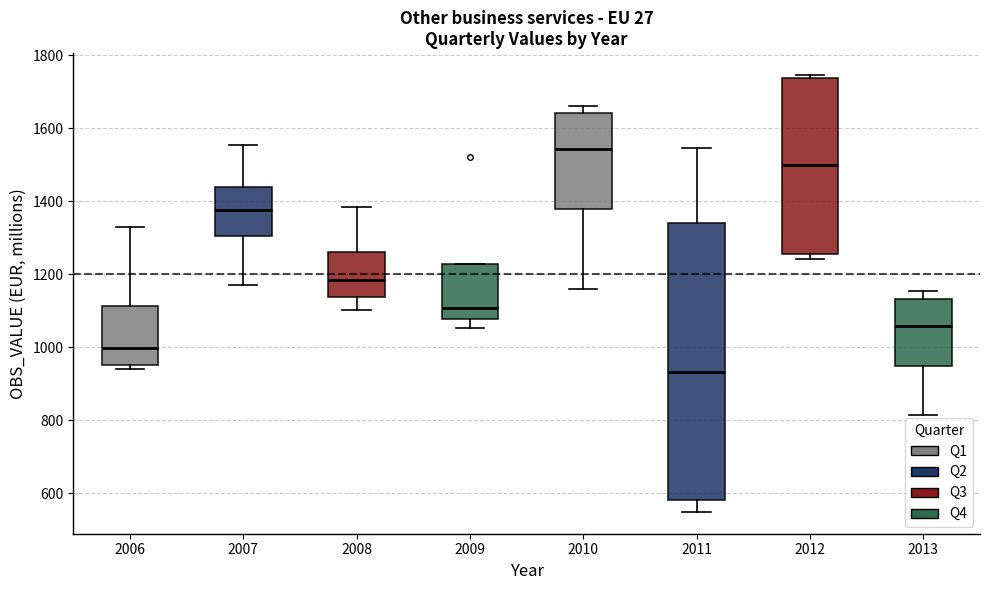

Which box's median line is the lowest?

2011